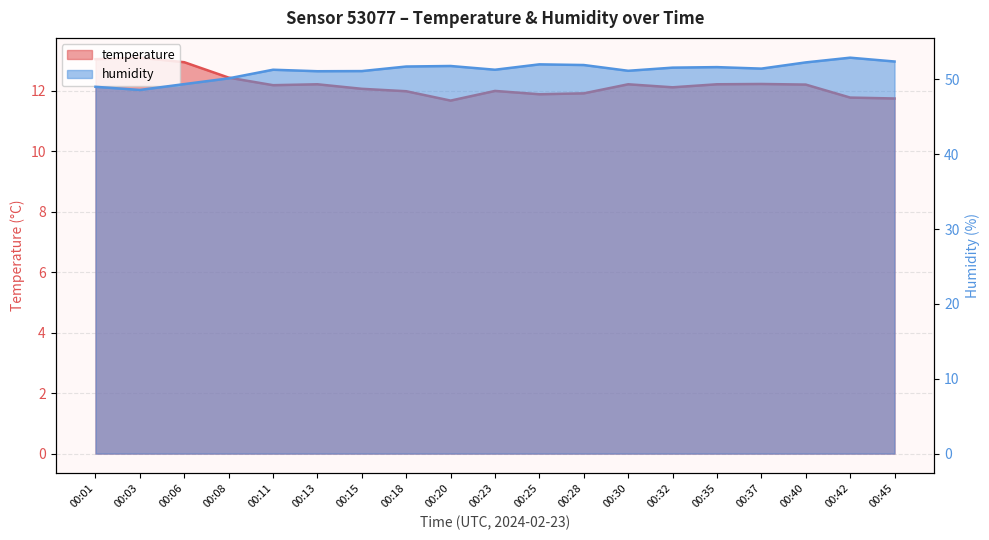

Count the number of data series in this chart.

2